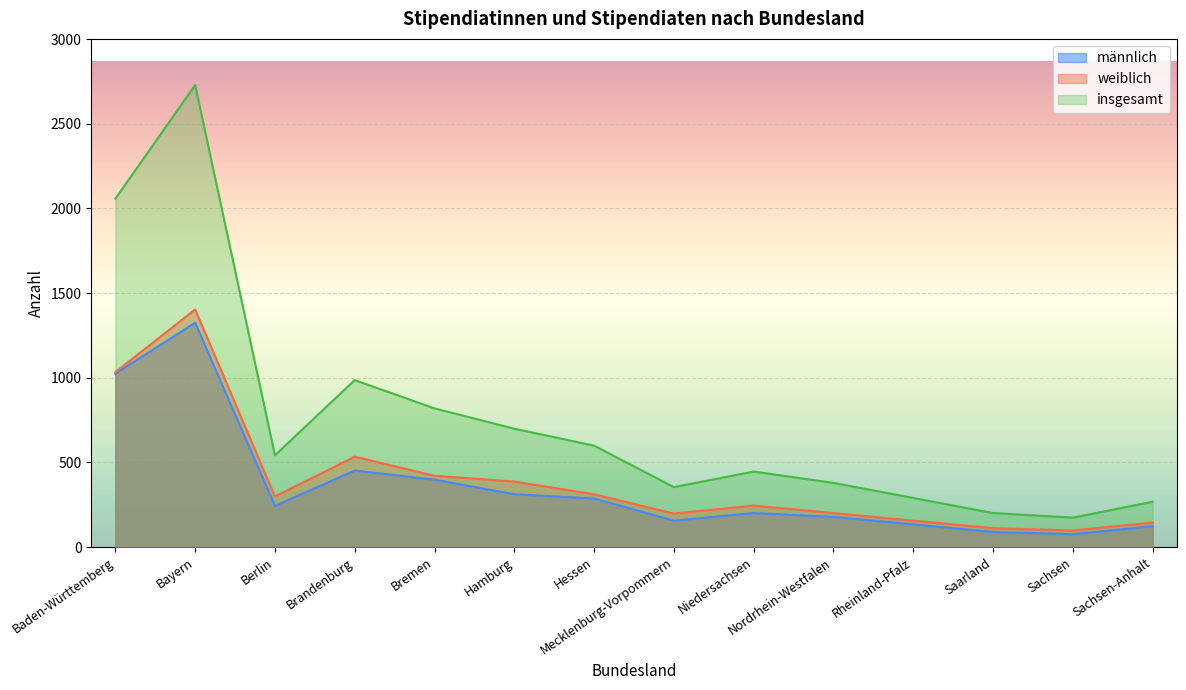

Reading right to left, extract all data points from this chart.

männlich: Sachsen-Anhalt=123	Sachsen=76	Saarland=89	Rheinland-Pfalz=134	Nordrhein-Westfalen=178	Niedersachsen=201	Mecklenburg-Vorpommern=156	Hessen=287	Hamburg=312	Bremen=398	Brandenburg=452	Berlin=243	Bayern=1325	Baden-Württemberg=1024
weiblich: Sachsen-Anhalt=145	Sachsen=98	Saarland=112	Rheinland-Pfalz=156	Nordrhein-Westfalen=201	Niedersachsen=245	Mecklenburg-Vorpommern=198	Hessen=312	Hamburg=387	Bremen=421	Brandenburg=534	Berlin=299	Bayern=1403	Baden-Württemberg=1033
insgesamt: Sachsen-Anhalt=268	Sachsen=174	Saarland=201	Rheinland-Pfalz=290	Nordrhein-Westfalen=379	Niedersachsen=446	Mecklenburg-Vorpommern=354	Hessen=599	Hamburg=699	Bremen=819	Brandenburg=986	Berlin=542	Bayern=2728	Baden-Württemberg=2057